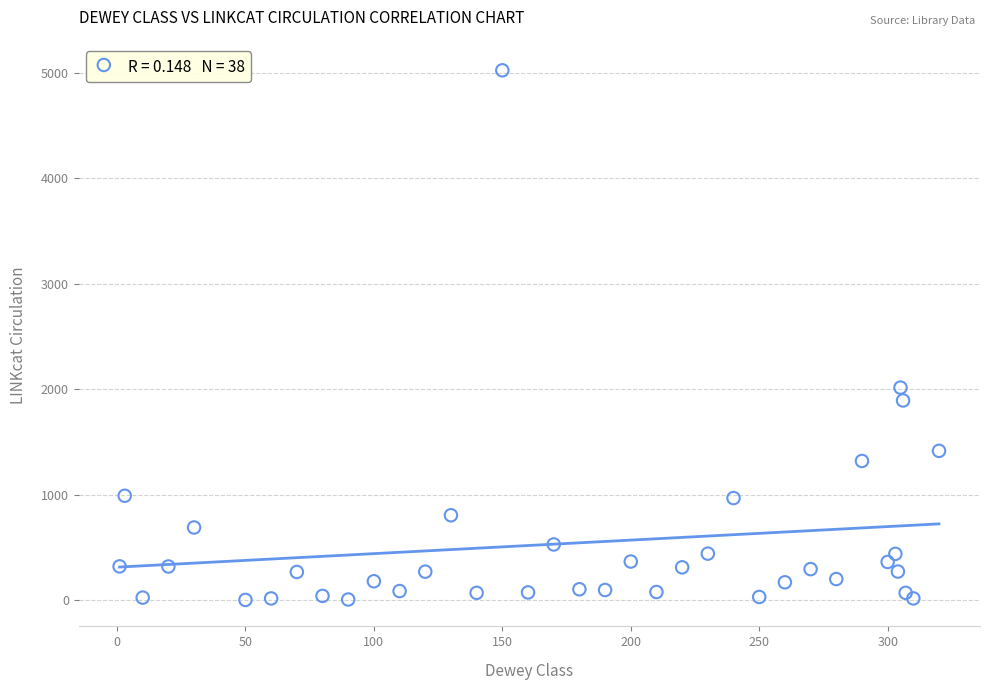

What Y value in the scatter plot is closest to 2514?

2016